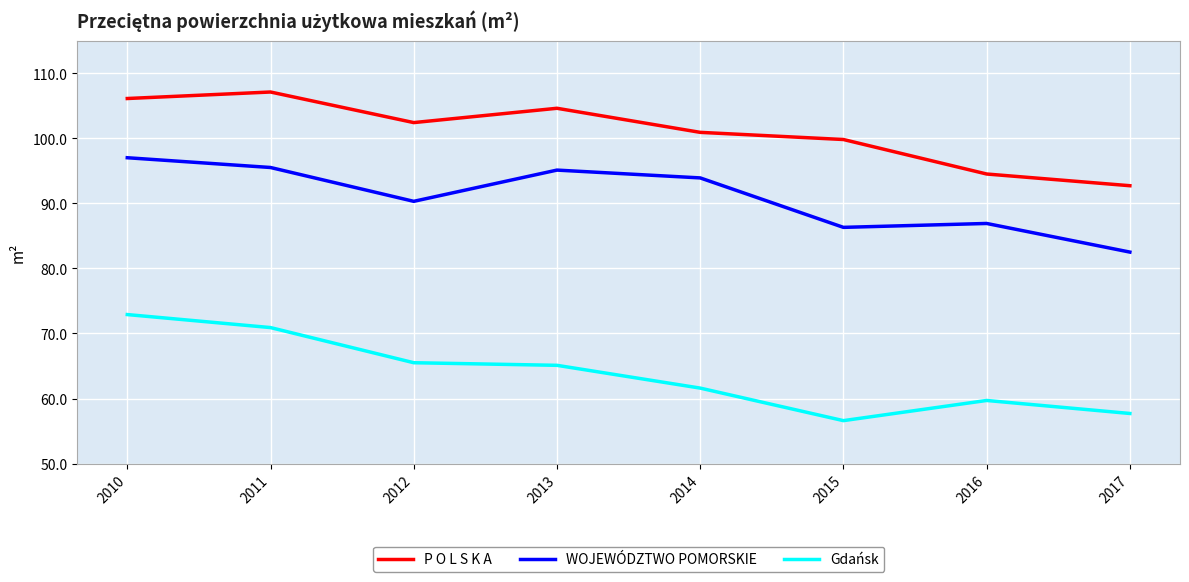

At how many categories does at least one series exceed 102?

4